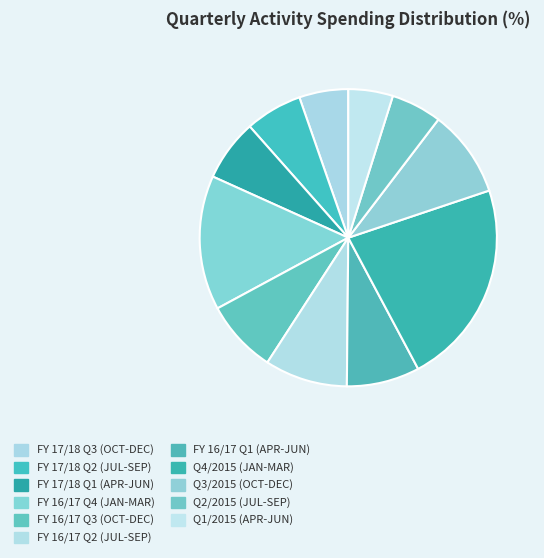

How many slices are in this pie chart?

11